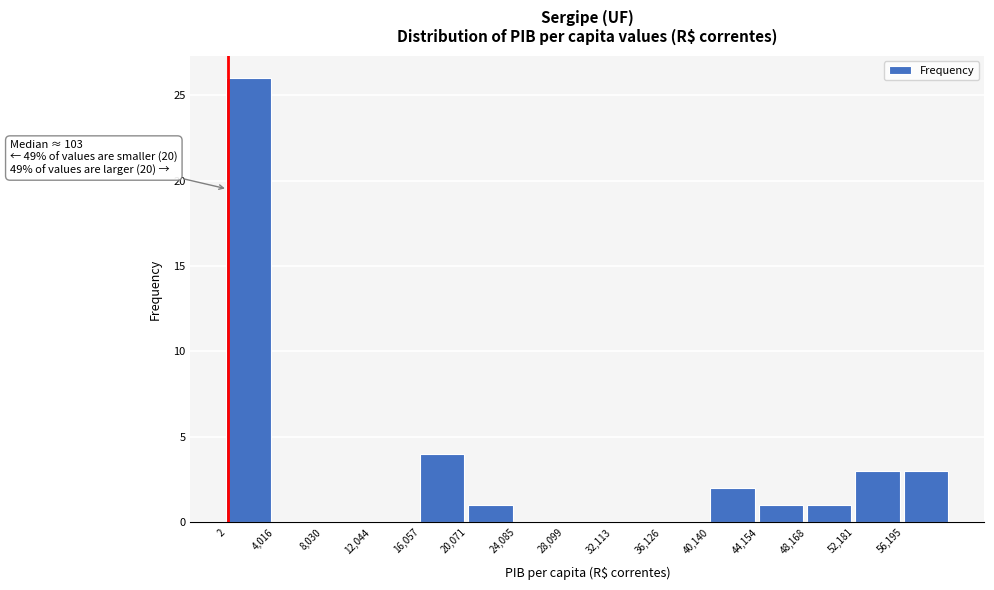

Over which range of the x-axis is the bar tallest?

0 to 4000